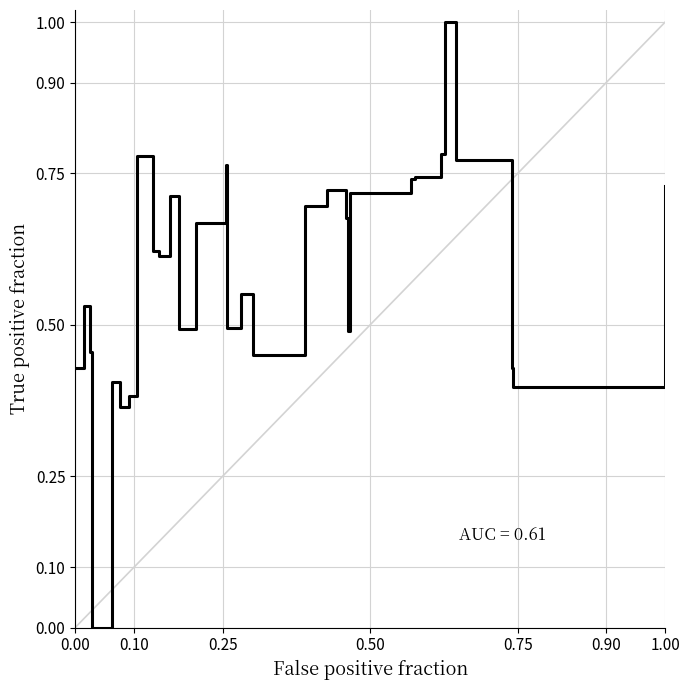

What is the greatest value displayed?

1.0